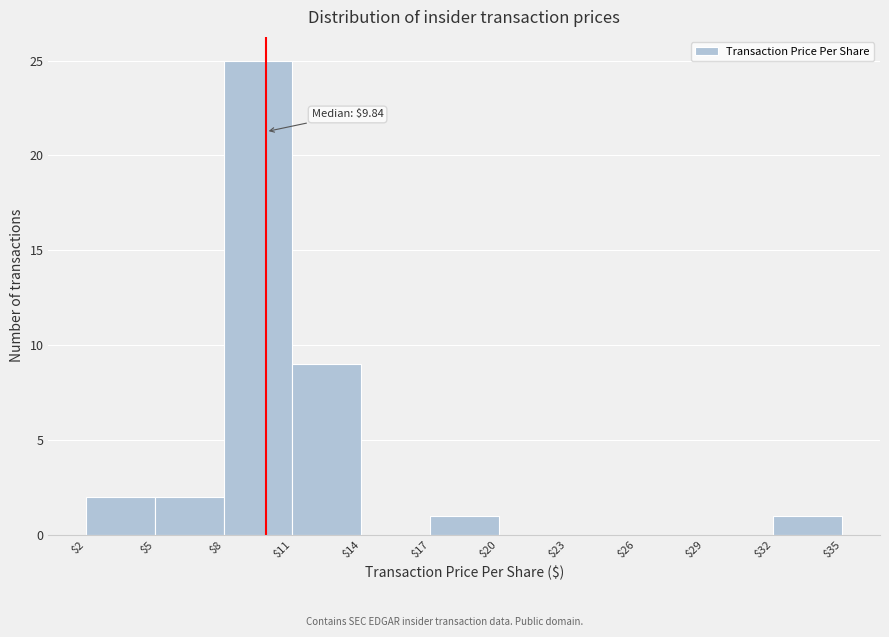

Over which range of the x-axis is the bar tallest?

$8 to $11